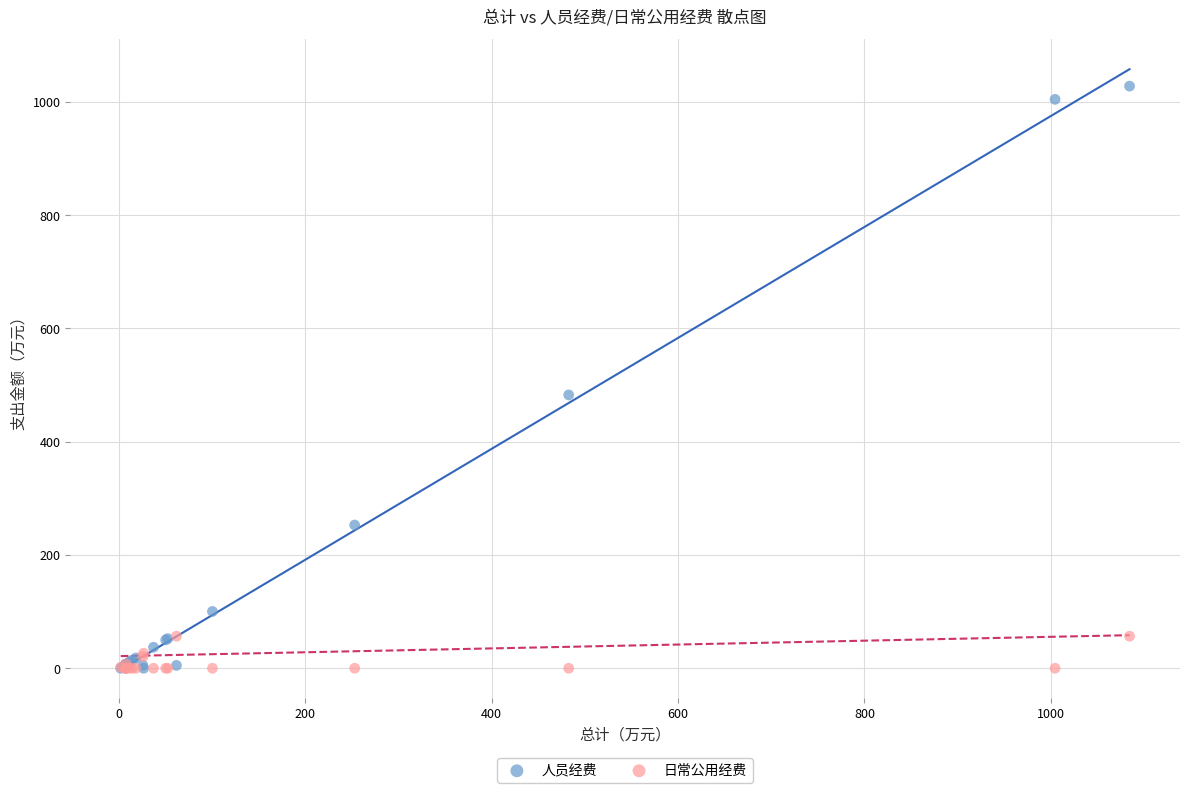

In the 人员经费 series, what Y value is closest to 513?

482.7